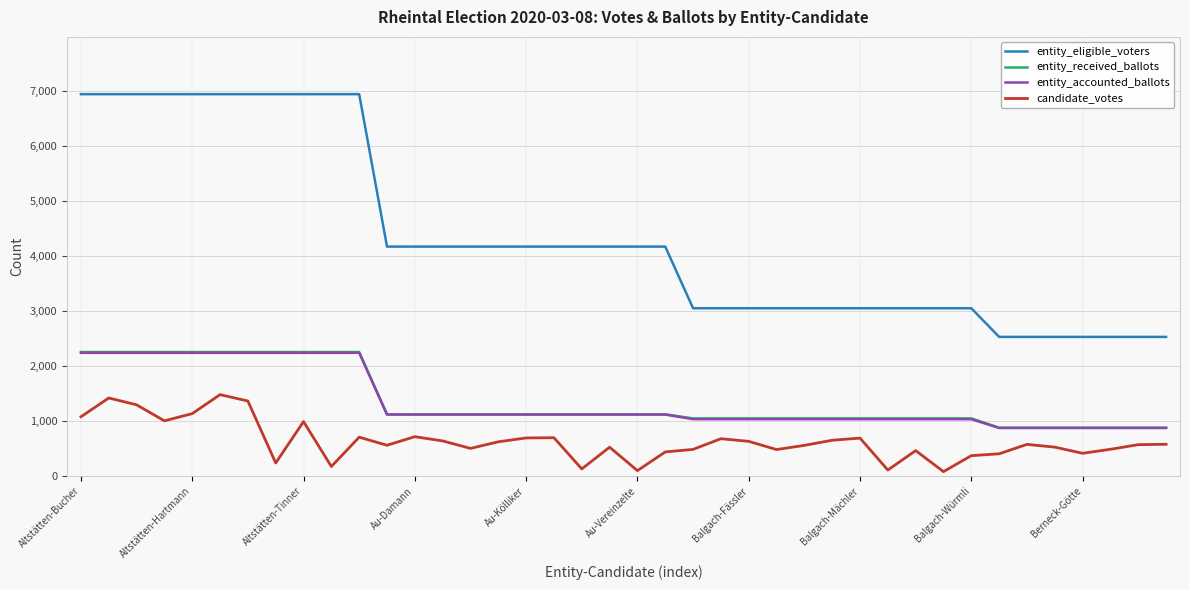

What is the difference between the maximum and minimum values in the entity_accounted_ballots series?

1366